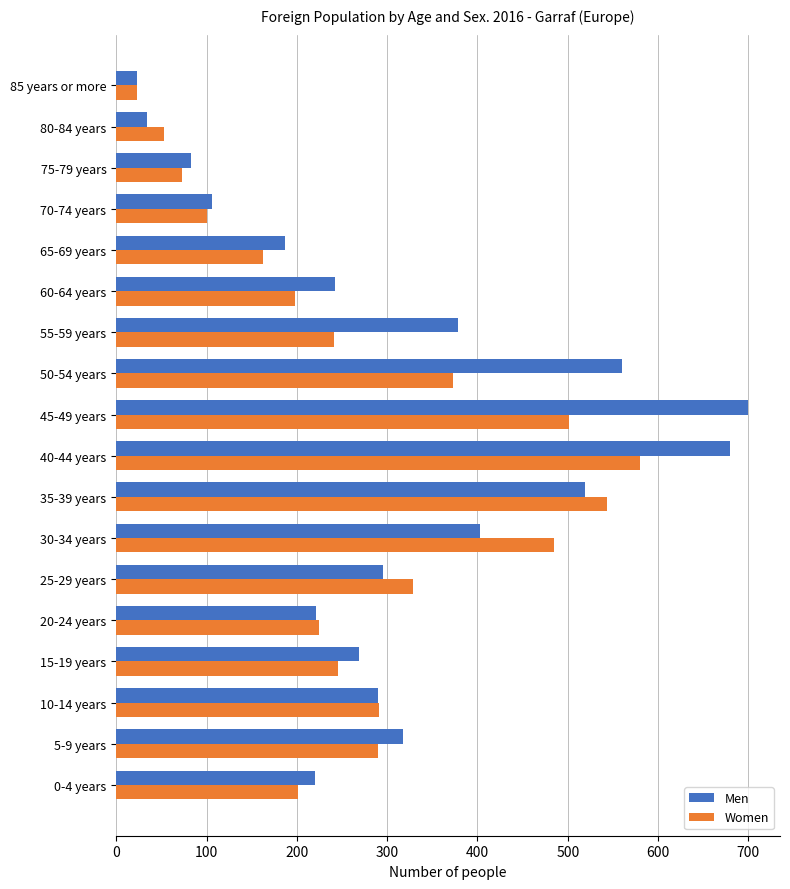

What is the difference between the second highest and second lowest values in the Women series?

490